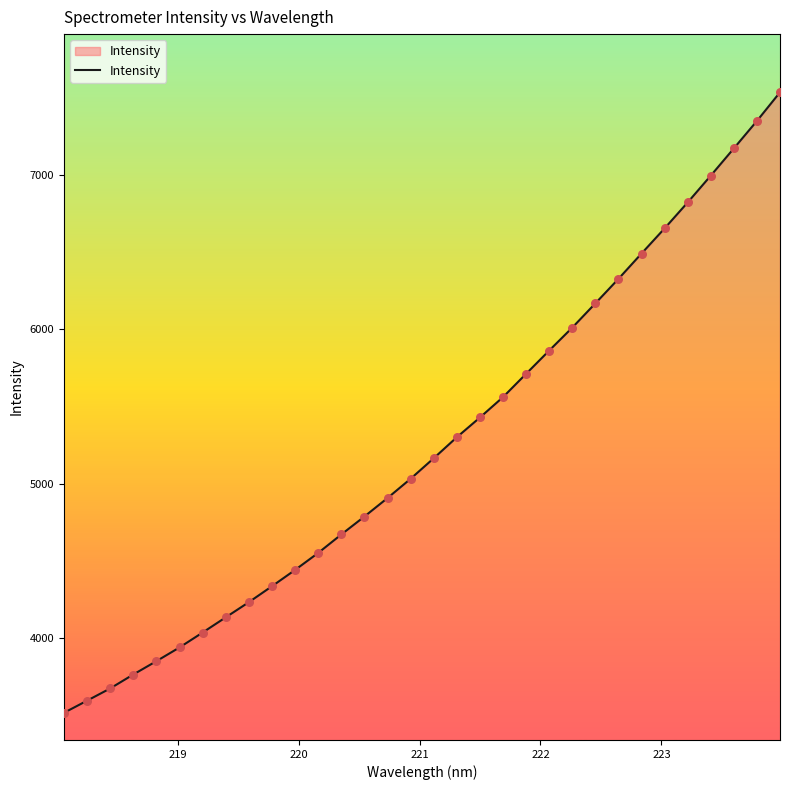

What is the maximum value shown in the chart?

7536.0